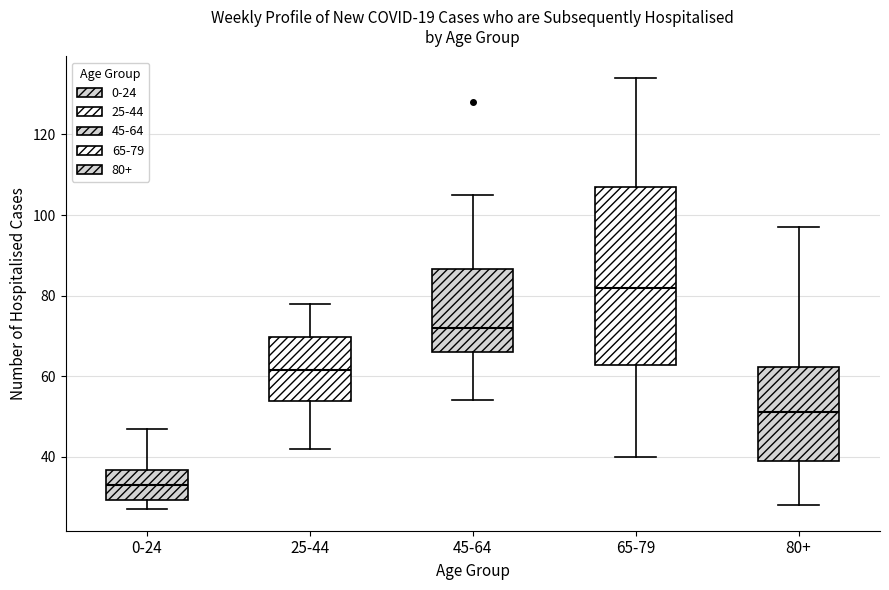

Reading left to right, transcribe this box plot: for each box, give where its median line is, the range the box spans, and where its two whiskers end, as read against the y-axis. The values are not printed on the chart, so give them approximately, as read against the axis.

0-24: median 34, box 30 to 36, whiskers 28 to 48
25-44: median 62, box 54 to 70, whiskers 42 to 78
45-64: median 72, box 66 to 86, whiskers 54 to 106
65-79: median 82, box 62 to 108, whiskers 40 to 134
80+: median 52, box 40 to 62, whiskers 28 to 98